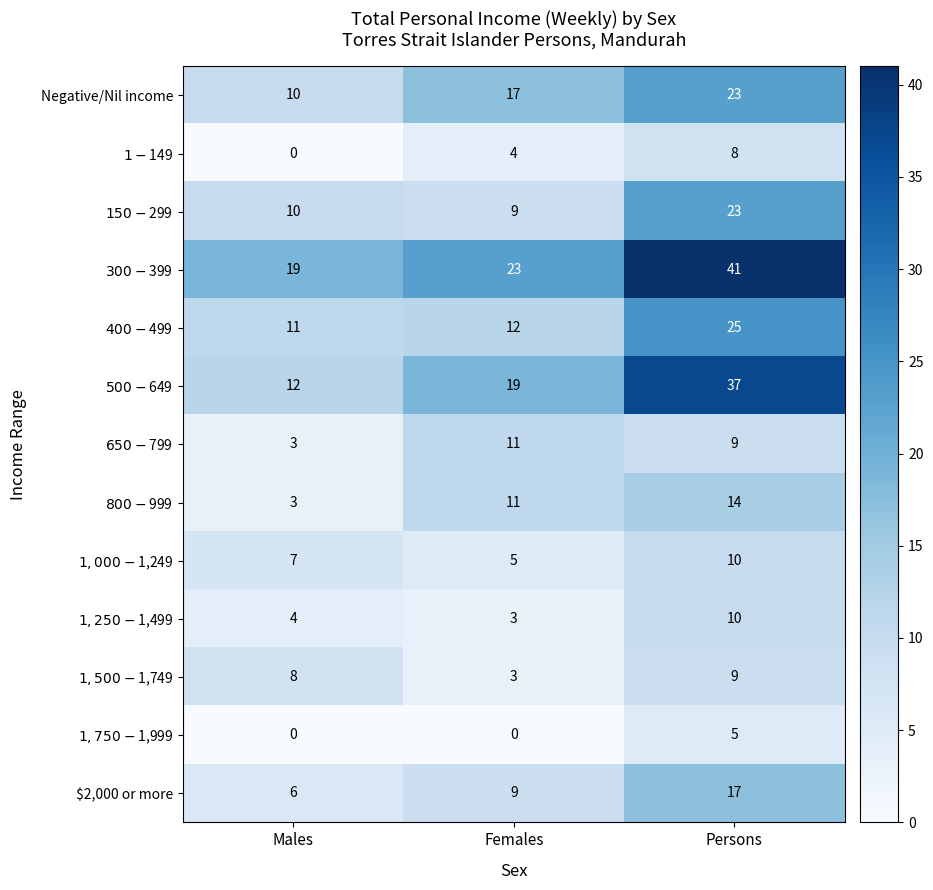

How many distinct data groups are displayed?

13